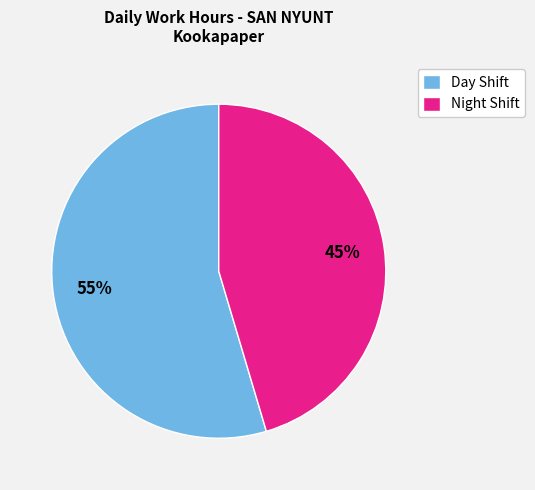

Is it true that Day Shift is 55% of the pie?

True